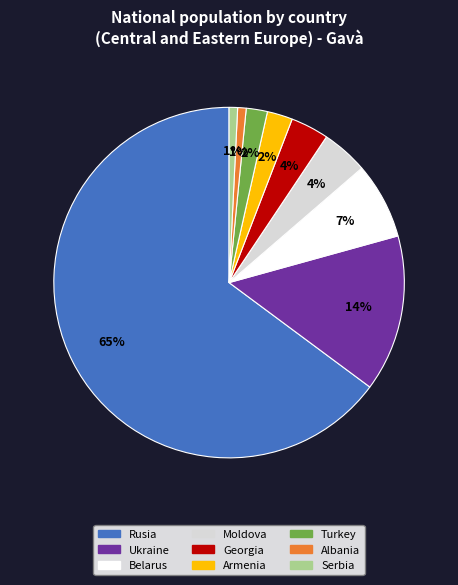

The Turkey slice represents 2% of the pie. True or false?

True